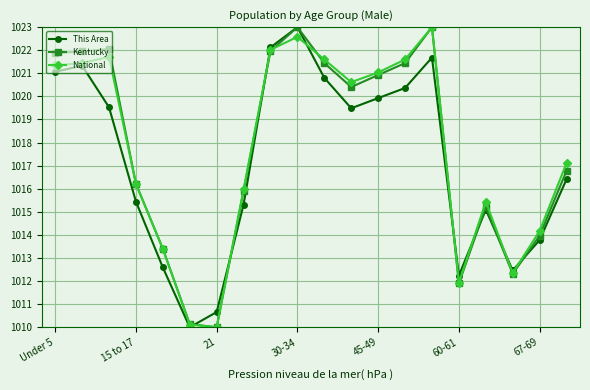

In This Area, how many points are lower than both neighbors (excluding endpoints)?

4